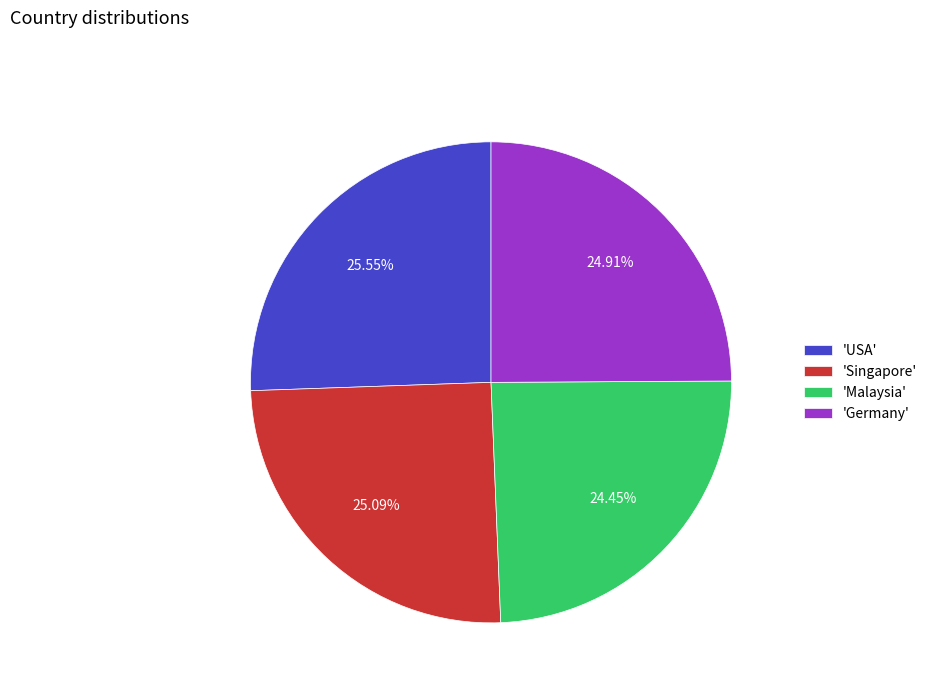

What is the ratio of the value at 'Singapore' to the value at 'Germany'?

1.0